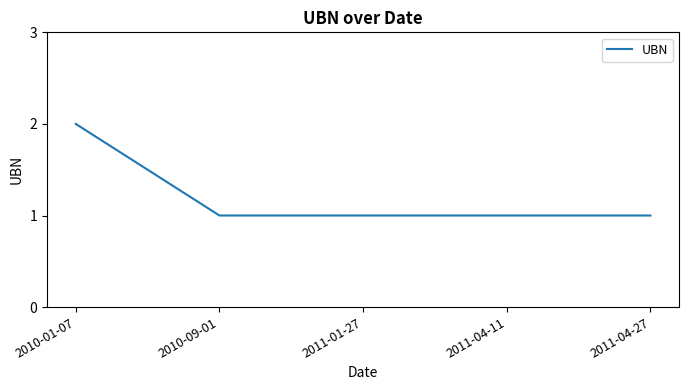

True or false: there are more than 2 points higher than both neighbors.

False